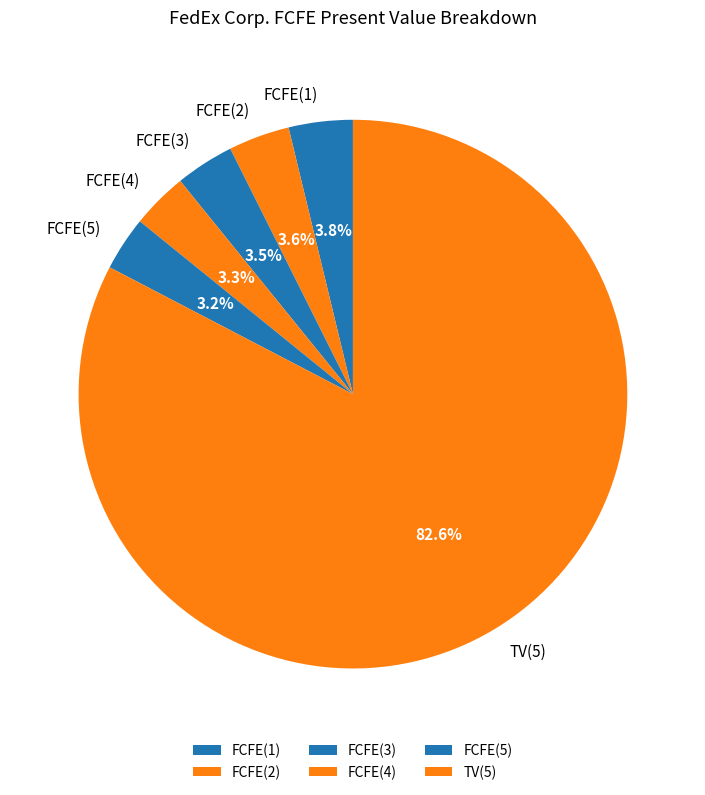

What is the largest slice in the pie chart?

TV(5)